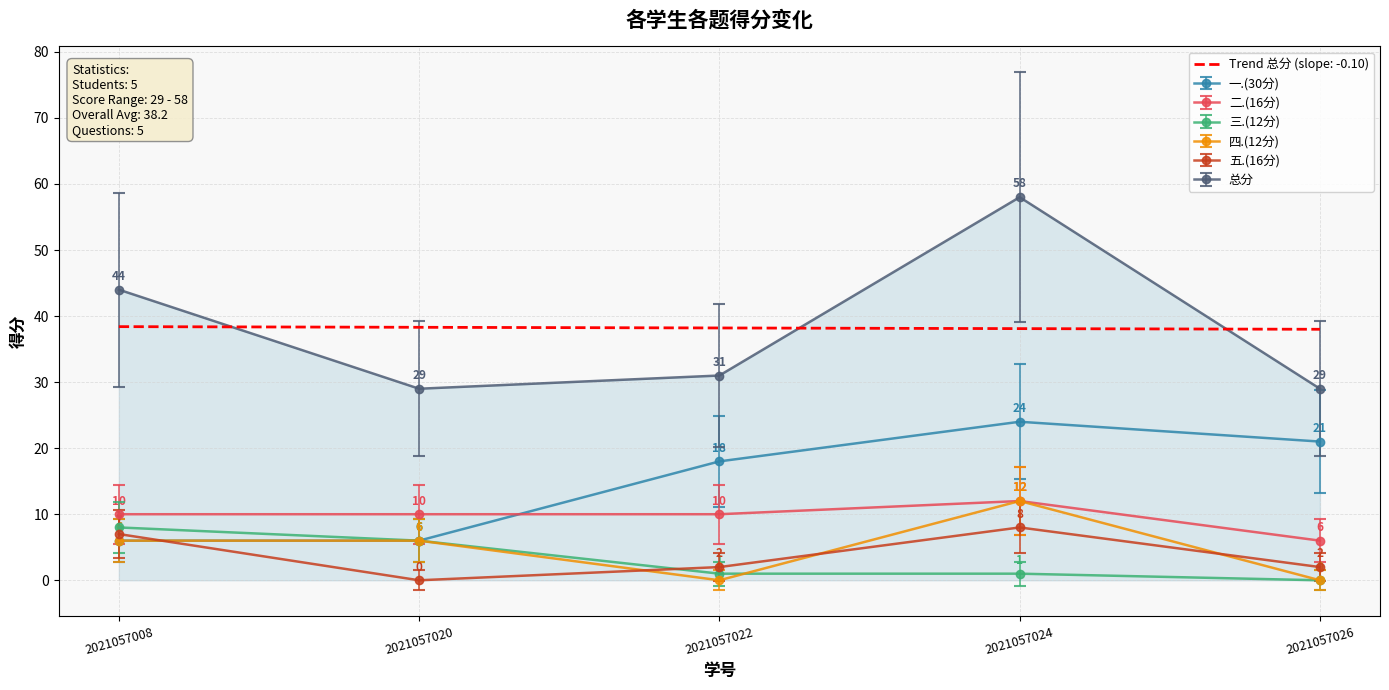

What are all the series names shown in the legend?

Trend 总分 (slope: -0.10), 一.(30分), 二.(16分), 三.(12分), 四.(12分), 五.(16分), 总分